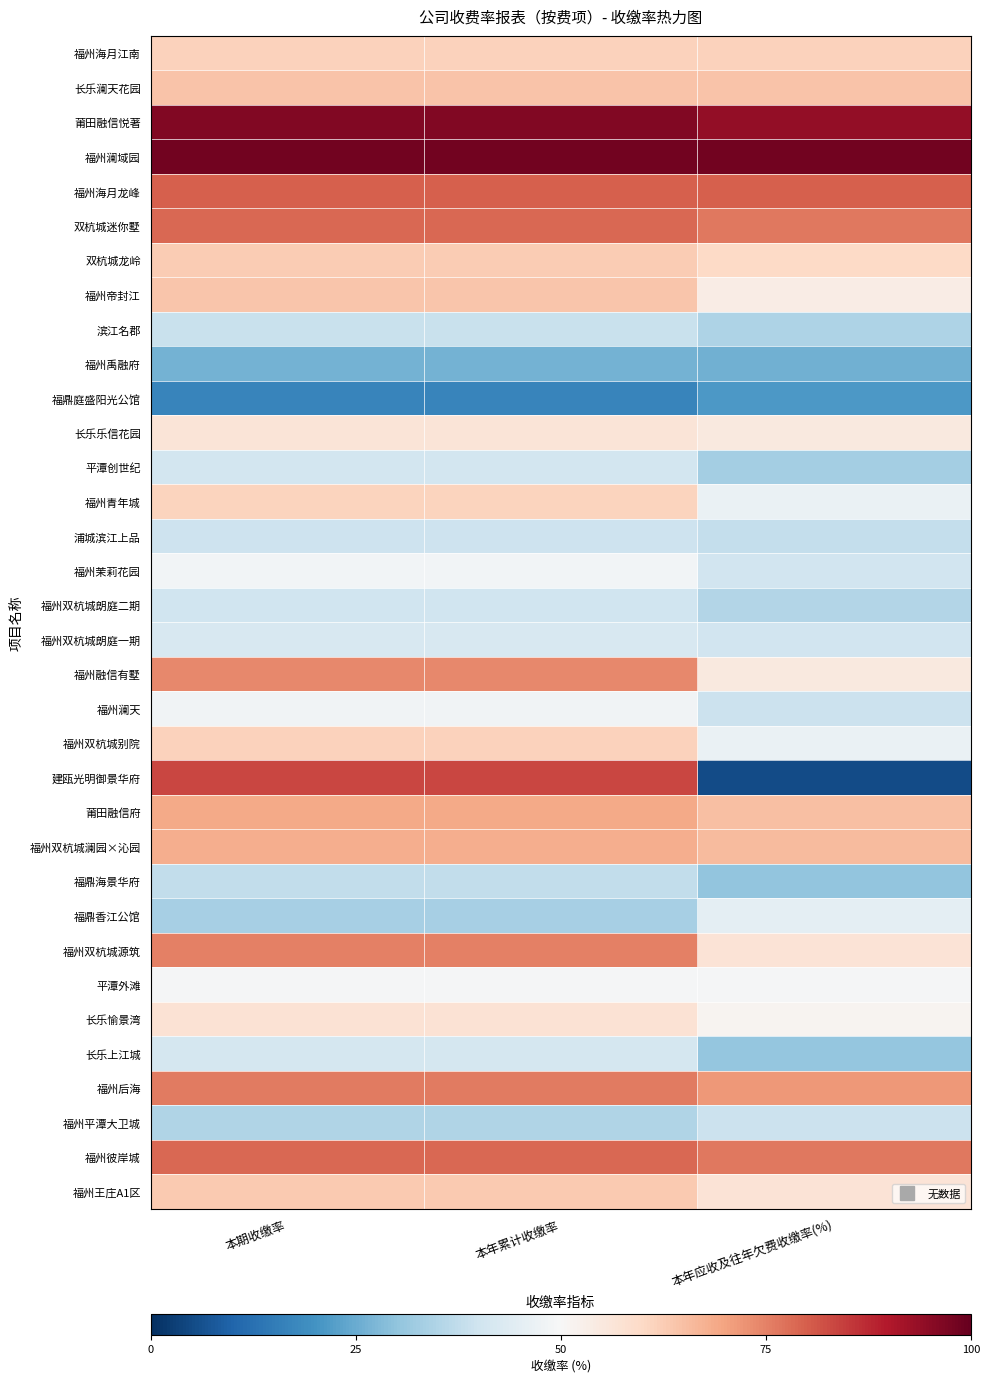

Rank the series by their maximum value, from highest to lowest.

福州澜域园, 莆田融信悦著, 建瓯光明御景华府, 福州海月龙峰, 福州彼岸城, 双杭城迷你墅, 福州后海, 福州双杭城源筑, 福州融信有墅, 莆田融信府, 福州双杭城澜园×沁园, 长乐澜天花园, 福州帝封江, 福州王庄A1区, 双杭城龙岭, 福州双杭城别院, 福州海月江南, 福州青年城, 长乐愉景湾, 长乐乐信花园, 平潭外滩, 福州茉莉花园, 福州澜天, 福鼎香江公馆, 福州双杭城朗庭一期, 长乐上江城, 平潭创世纪, 福州双杭城朗庭二期, 浦城滨江上品, 福州平潭大卫城, 滨江名郡, 福鼎海景华府, 福州禹融府, 福鼎庭盛阳光公馆